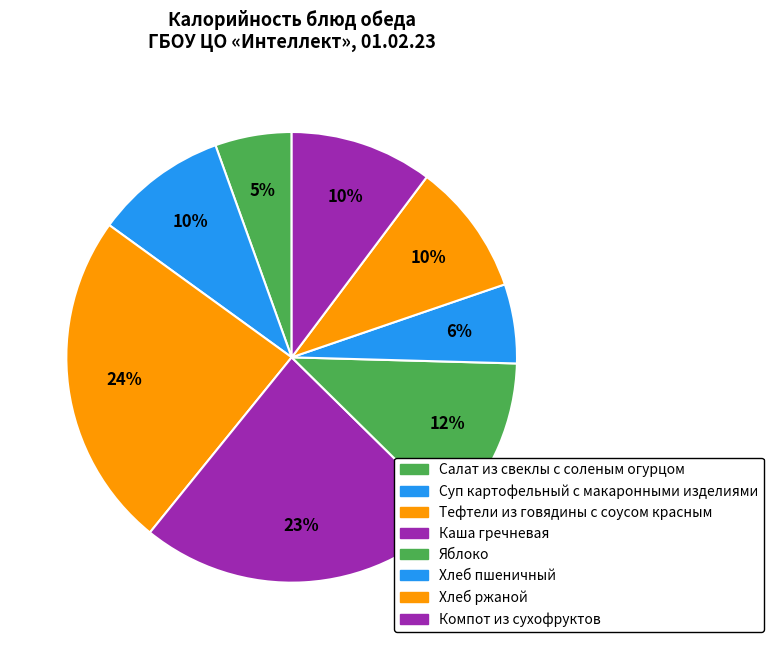

Which category has the biggest portion of the pie?

Тефтели из говядины с соусом красным